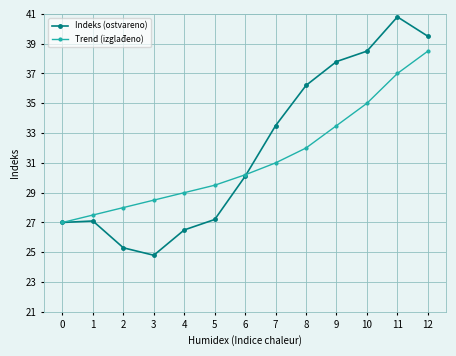

Is the value of Indeks (ostvareno) at 4 greater than the value of Trend (izglađeno) at 6?

No